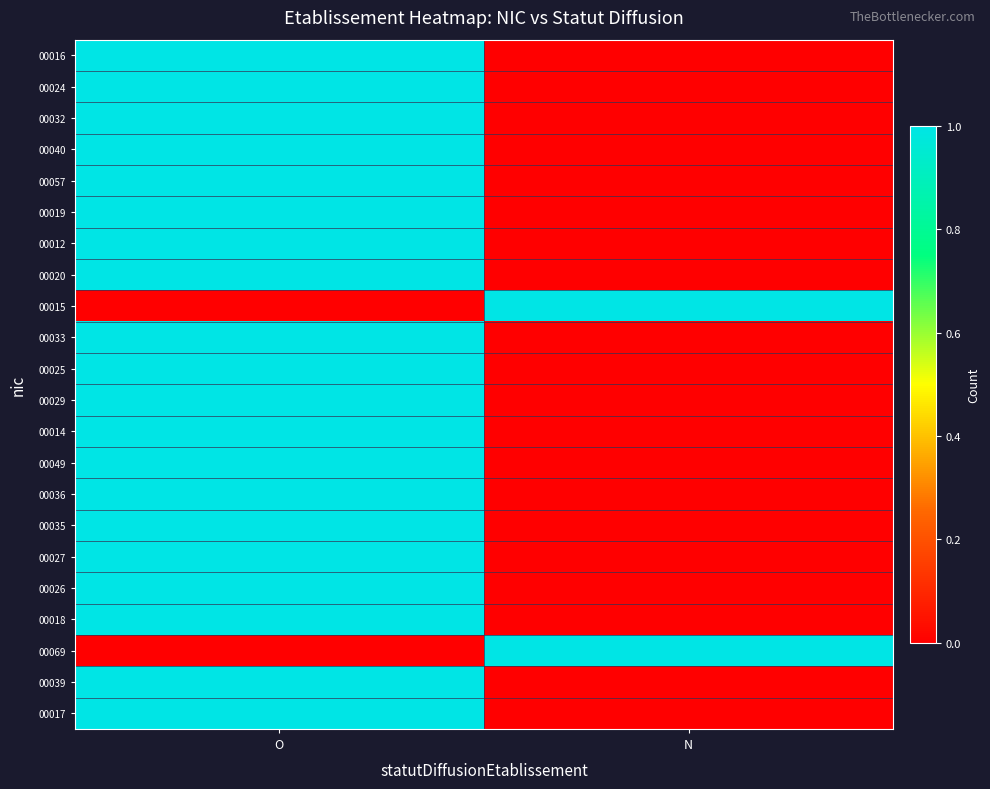

What is the greatest value displayed?

1